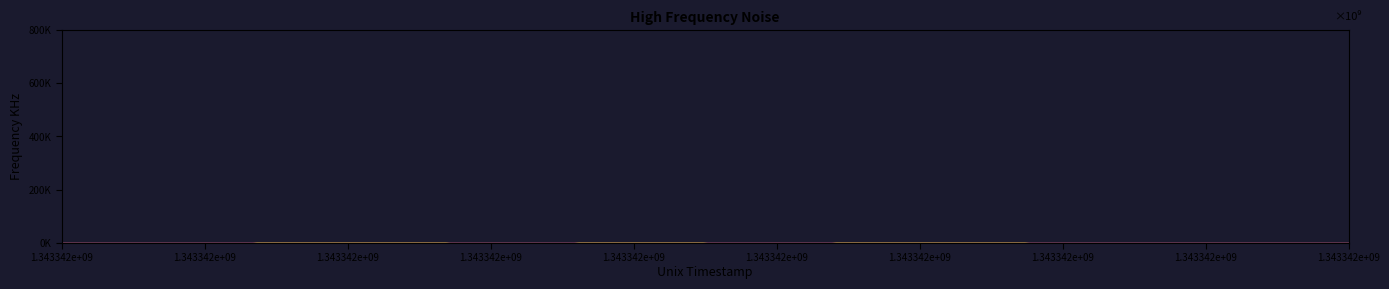

How many data points does each series have?

12